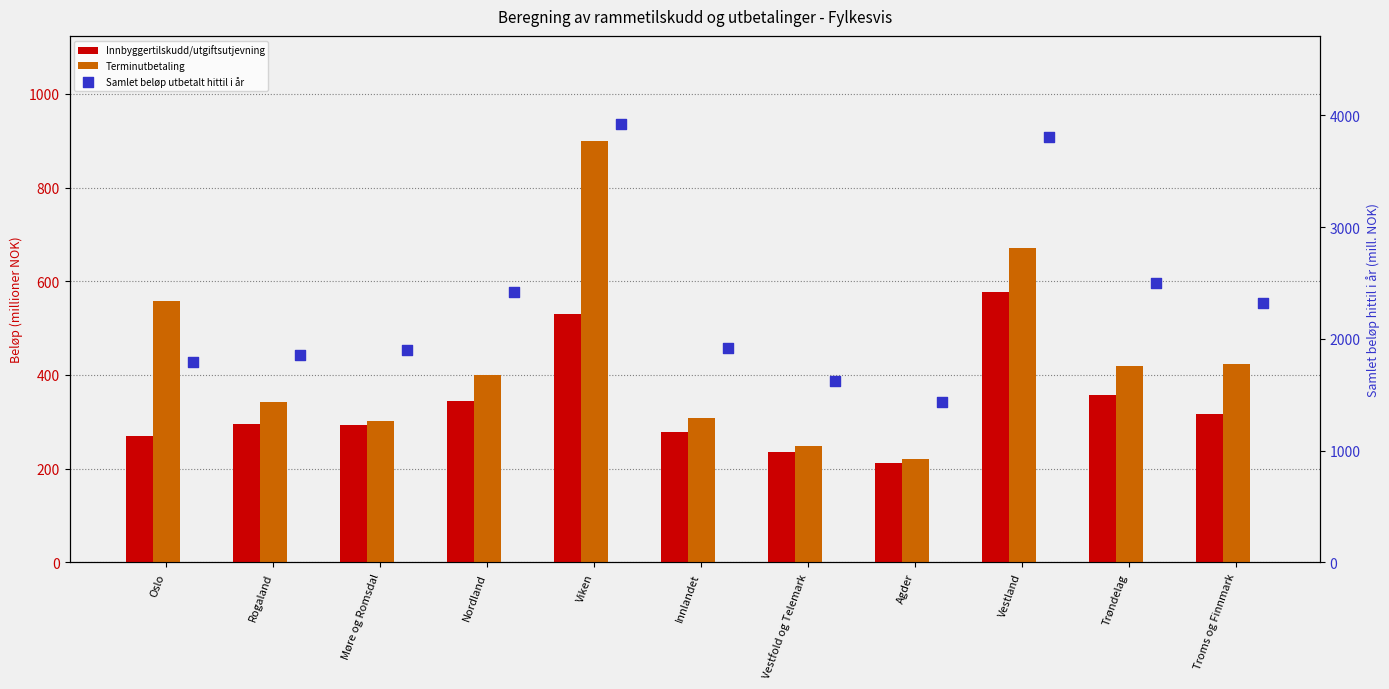

At how many categories does at least one series exceed 2499?

3